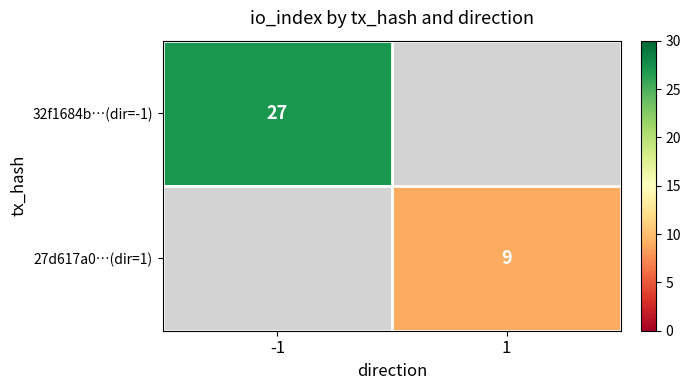

Which label corresponds to the smallest value in the chart?

1